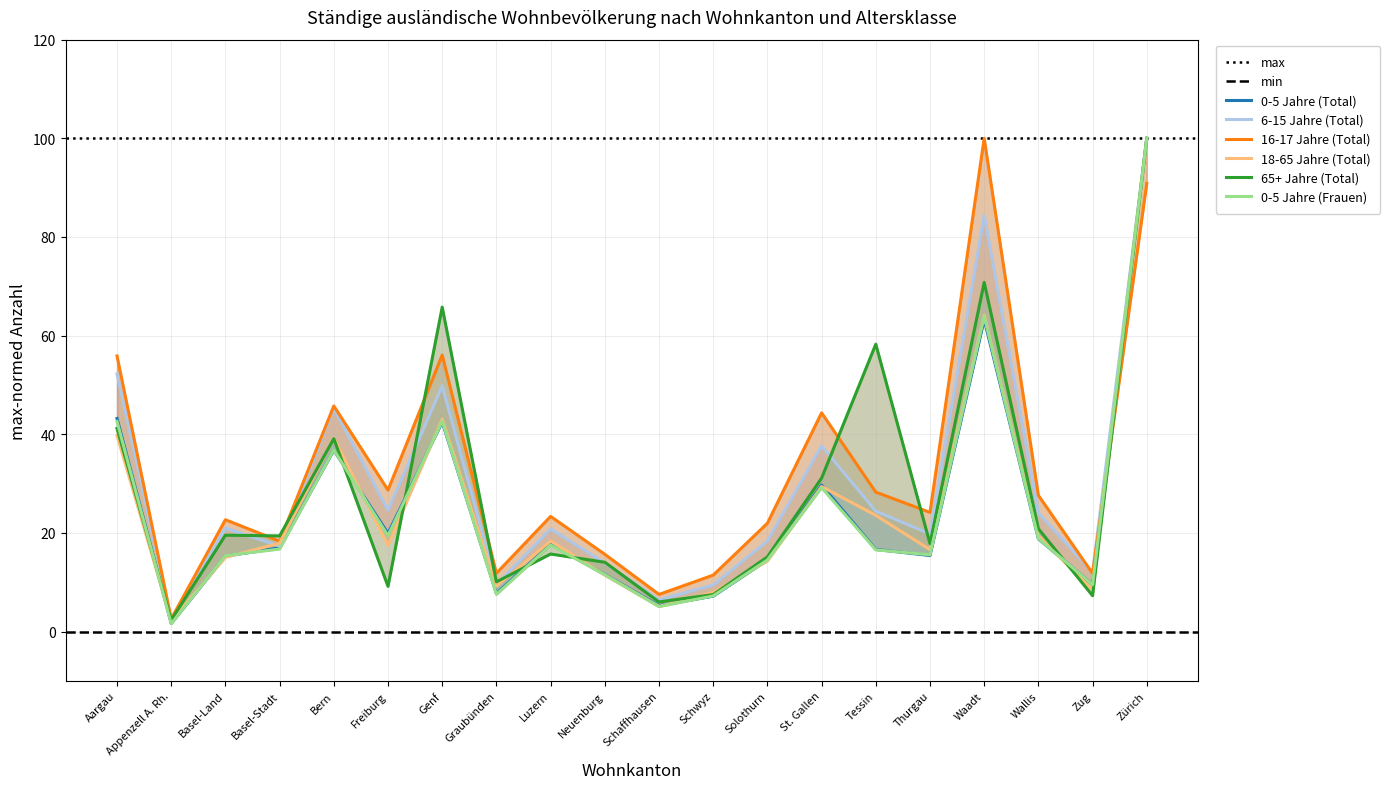

What is the sum of all 0-5 Jahre (Total) values?

493.4